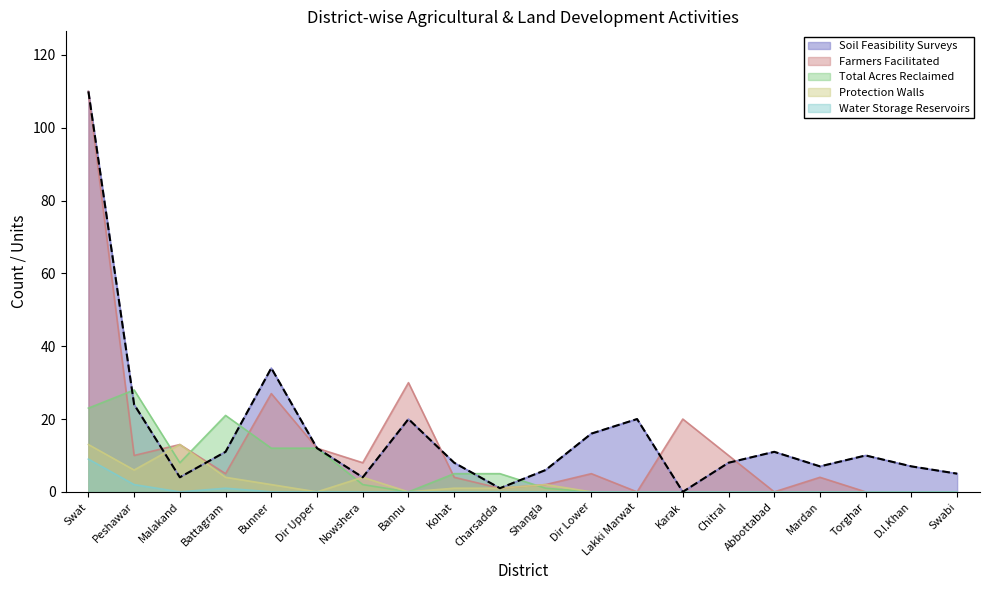

True or false: Soil Feasibility Surveys and Water Storage Reservoirs intersect in this chart.

False